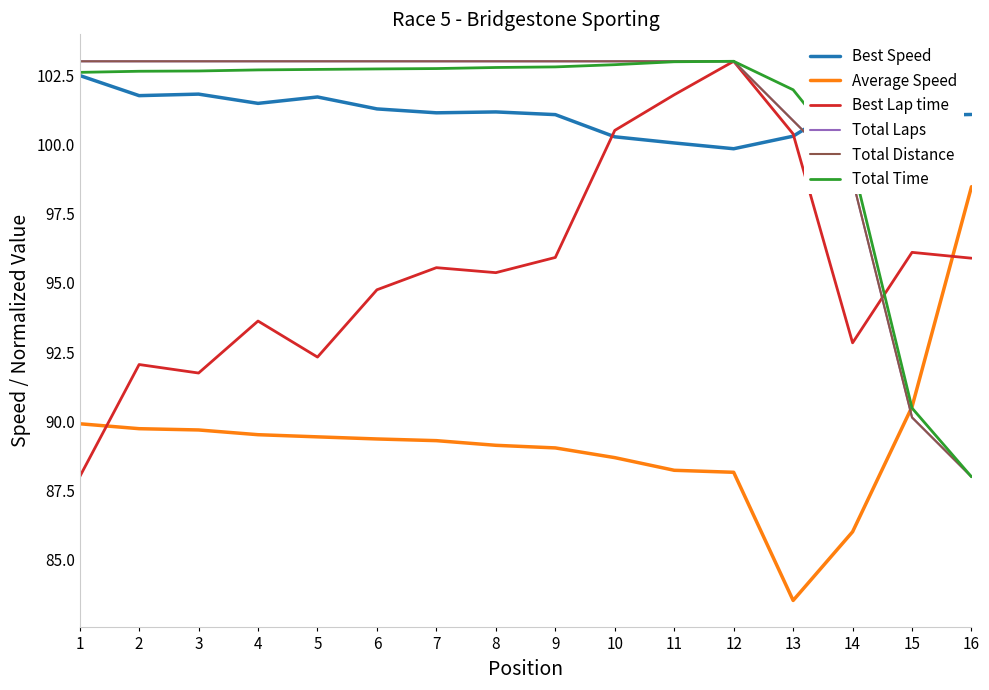

Does the chart display data point markers on the line(s)?

No